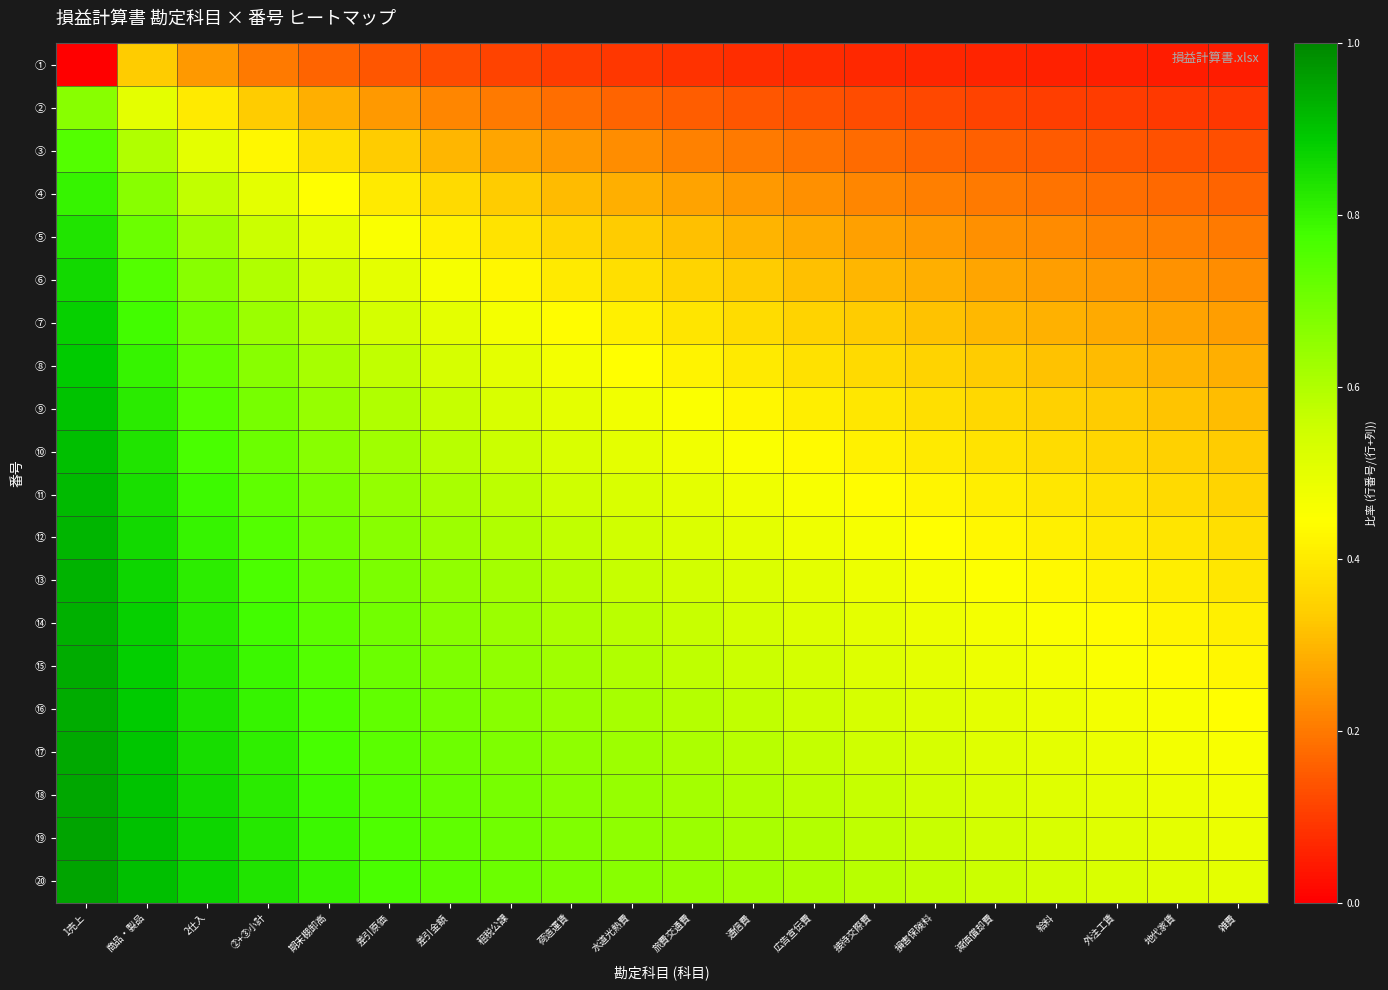

Reading left to right, transcribe all the data shown in this chart.

①: 1売上=0.0	商品・製品=0.3	2仕入=0.2	②+③小計=0.2	期末棚卸高=0.2	差引原価=0.1	差引金額=0.1	租税公課=0.1	荷造運賃=0.1	水道光熱費=0.1	旅費交通費=0.1	通信費=0.1	広告宣伝費=0.1	接待交際費=0.1	損害保険料=0.1	減価償却費=0.1	給料=0.1	外注工賃=0.1	地代家賃=0.1	雑費=0.0
②: 1売上=0.7	商品・製品=0.5	2仕入=0.4	②+③小計=0.3	期末棚卸高=0.3	差引原価=0.2	差引金額=0.2	租税公課=0.2	荷造運賃=0.2	水道光熱費=0.2	旅費交通費=0.2	通信費=0.1	広告宣伝費=0.1	接待交際費=0.1	損害保険料=0.1	減価償却費=0.1	給料=0.1	外注工賃=0.1	地代家賃=0.1	雑費=0.1
➂: 1売上=0.8	商品・製品=0.6	2仕入=0.5	②+③小計=0.4	期末棚卸高=0.4	差引原価=0.3	差引金額=0.3	租税公課=0.3	荷造運賃=0.2	水道光熱費=0.2	旅費交通費=0.2	通信費=0.2	広告宣伝費=0.2	接待交際費=0.2	損害保険料=0.2	減価償却費=0.2	給料=0.1	外注工賃=0.1	地代家賃=0.1	雑費=0.1
➃: 1売上=0.8	商品・製品=0.7	2仕入=0.6	②+③小計=0.5	期末棚卸高=0.4	差引原価=0.4	差引金額=0.4	租税公課=0.3	荷造運賃=0.3	水道光熱費=0.3	旅費交通費=0.3	通信費=0.2	広告宣伝費=0.2	接待交際費=0.2	損害保険料=0.2	減価償却費=0.2	給料=0.2	外注工賃=0.2	地代家賃=0.2	雑費=0.2
➄: 1売上=0.8	商品・製品=0.7	2仕入=0.6	②+③小計=0.6	期末棚卸高=0.5	差引原価=0.5	差引金額=0.4	租税公課=0.4	荷造運賃=0.4	水道光熱費=0.3	旅費交通費=0.3	通信費=0.3	広告宣伝費=0.3	接待交際費=0.3	損害保険料=0.2	減価償却費=0.2	給料=0.2	外注工賃=0.2	地代家賃=0.2	雑費=0.2
⑥: 1売上=0.9	商品・製品=0.8	2仕入=0.7	②+③小計=0.6	期末棚卸高=0.5	差引原価=0.5	差引金額=0.5	租税公課=0.4	荷造運賃=0.4	水道光熱費=0.4	旅費交通費=0.4	通信費=0.3	広告宣伝費=0.3	接待交際費=0.3	損害保険料=0.3	減価償却費=0.3	給料=0.3	外注工賃=0.2	地代家賃=0.2	雑費=0.2
⑦: 1売上=0.9	商品・製品=0.8	2仕入=0.7	②+③小計=0.6	期末棚卸高=0.6	差引原価=0.5	差引金額=0.5	租税公課=0.5	荷造運賃=0.4	水道光熱費=0.4	旅費交通費=0.4	通信費=0.4	広告宣伝費=0.3	接待交際費=0.3	損害保険料=0.3	減価償却費=0.3	給料=0.3	外注工賃=0.3	地代家賃=0.3	雑費=0.3
➇: 1売上=0.9	商品・製品=0.8	2仕入=0.7	②+③小計=0.7	期末棚卸高=0.6	差引原価=0.6	差引金額=0.5	租税公課=0.5	荷造運賃=0.5	水道光熱費=0.4	旅費交通費=0.4	通信費=0.4	広告宣伝費=0.4	接待交際費=0.4	損害保険料=0.3	減価償却費=0.3	給料=0.3	外注工賃=0.3	地代家賃=0.3	雑費=0.3
⑨: 1売上=0.9	商品・製品=0.8	2仕入=0.8	②+③小計=0.7	期末棚卸高=0.6	差引原価=0.6	差引金額=0.6	租税公課=0.5	荷造運賃=0.5	水道光熱費=0.5	旅費交通費=0.5	通信費=0.4	広告宣伝費=0.4	接待交際費=0.4	損害保険料=0.4	減価償却費=0.4	給料=0.3	外注工賃=0.3	地代家賃=0.3	雑費=0.3
⑩: 1売上=0.9	商品・製品=0.8	2仕入=0.8	②+③小計=0.7	期末棚卸高=0.7	差引原価=0.6	差引金額=0.6	租税公課=0.6	荷造運賃=0.5	水道光熱費=0.5	旅費交通費=0.5	通信費=0.5	広告宣伝費=0.4	接待交際費=0.4	損害保険料=0.4	減価償却費=0.4	給料=0.4	外注工賃=0.4	地代家賃=0.3	雑費=0.3
⑪: 1売上=0.9	商品・製品=0.8	2仕入=0.8	②+③小計=0.7	期末棚卸高=0.7	差引原価=0.6	差引金額=0.6	租税公課=0.6	荷造運賃=0.6	水道光熱費=0.5	旅費交通費=0.5	通信費=0.5	広告宣伝費=0.5	接待交際費=0.4	損害保険料=0.4	減価償却費=0.4	給料=0.4	外注工賃=0.4	地代家賃=0.4	雑費=0.4
⑫: 1売上=0.9	商品・製品=0.9	2仕入=0.8	②+③小計=0.8	期末棚卸高=0.7	差引原価=0.7	差引金額=0.6	租税公課=0.6	荷造運賃=0.6	水道光熱費=0.5	旅費交通費=0.5	通信費=0.5	広告宣伝費=0.5	接待交際費=0.5	損害保険料=0.4	減価償却費=0.4	給料=0.4	外注工賃=0.4	地代家賃=0.4	雑費=0.4
⑬: 1売上=0.9	商品・製品=0.9	2仕入=0.8	②+③小計=0.8	期末棚卸高=0.7	差引原価=0.7	差引金額=0.7	租税公課=0.6	荷造運賃=0.6	水道光熱費=0.6	旅費交通費=0.5	通信費=0.5	広告宣伝費=0.5	接待交際費=0.5	損害保険料=0.5	減価償却費=0.4	給料=0.4	外注工賃=0.4	地代家賃=0.4	雑費=0.4
⑭: 1売上=0.9	商品・製品=0.9	2仕入=0.8	②+③小計=0.8	期末棚卸高=0.7	差引原価=0.7	差引金額=0.7	租税公課=0.6	荷造運賃=0.6	水道光熱費=0.6	旅費交通費=0.6	通信費=0.5	広告宣伝費=0.5	接待交際費=0.5	損害保険料=0.5	減価償却費=0.5	給料=0.5	外注工賃=0.4	地代家賃=0.4	雑費=0.4
⑮: 1売上=0.9	商品・製品=0.9	2仕入=0.8	②+③小計=0.8	期末棚卸高=0.8	差引原価=0.7	差引金額=0.7	租税公課=0.7	荷造運賃=0.6	水道光熱費=0.6	旅費交通費=0.6	通信費=0.6	広告宣伝費=0.5	接待交際費=0.5	損害保険料=0.5	減価償却費=0.5	給料=0.5	外注工賃=0.5	地代家賃=0.4	雑費=0.4
⑯: 1売上=0.9	商品・製品=0.9	2仕入=0.8	②+③小計=0.8	期末棚卸高=0.8	差引原価=0.7	差引金額=0.7	租税公課=0.7	荷造運賃=0.6	水道光熱費=0.6	旅費交通費=0.6	通信費=0.6	広告宣伝費=0.6	接待交際費=0.5	損害保険料=0.5	減価償却費=0.5	給料=0.5	外注工賃=0.5	地代家賃=0.5	雑費=0.4
⑰: 1売上=0.9	商品・製品=0.9	2仕入=0.8	②+③小計=0.8	期末棚卸高=0.8	差引原価=0.7	差引金額=0.7	租税公課=0.7	荷造運賃=0.7	水道光熱費=0.6	旅費交通費=0.6	通信費=0.6	広告宣伝費=0.6	接待交際費=0.5	損害保険料=0.5	減価償却費=0.5	給料=0.5	外注工賃=0.5	地代家賃=0.5	雑費=0.5
⑱: 1売上=0.9	商品・製品=0.9	2仕入=0.9	②+③小計=0.8	期末棚卸高=0.8	差引原価=0.8	差引金額=0.7	租税公課=0.7	荷造運賃=0.7	水道光熱費=0.6	旅費交通費=0.6	通信費=0.6	広告宣伝費=0.6	接待交際費=0.6	損害保険料=0.5	減価償却費=0.5	給料=0.5	外注工賃=0.5	地代家賃=0.5	雑費=0.5
⑲: 1売上=0.9	商品・製品=0.9	2仕入=0.9	②+③小計=0.8	期末棚卸高=0.8	差引原価=0.8	差引金額=0.7	租税公課=0.7	荷造運賃=0.7	水道光熱費=0.7	旅費交通費=0.6	通信費=0.6	広告宣伝費=0.6	接待交際費=0.6	損害保険料=0.6	減価償却費=0.5	給料=0.5	外注工賃=0.5	地代家賃=0.5	雑費=0.5
⑳: 1売上=1.0	商品・製品=0.9	2仕入=0.9	②+③小計=0.8	期末棚卸高=0.8	差引原価=0.8	差引金額=0.7	租税公課=0.7	荷造運賃=0.7	水道光熱費=0.7	旅費交通費=0.6	通信費=0.6	広告宣伝費=0.6	接待交際費=0.6	損害保険料=0.6	減価償却費=0.6	給料=0.5	外注工賃=0.5	地代家賃=0.5	雑費=0.5